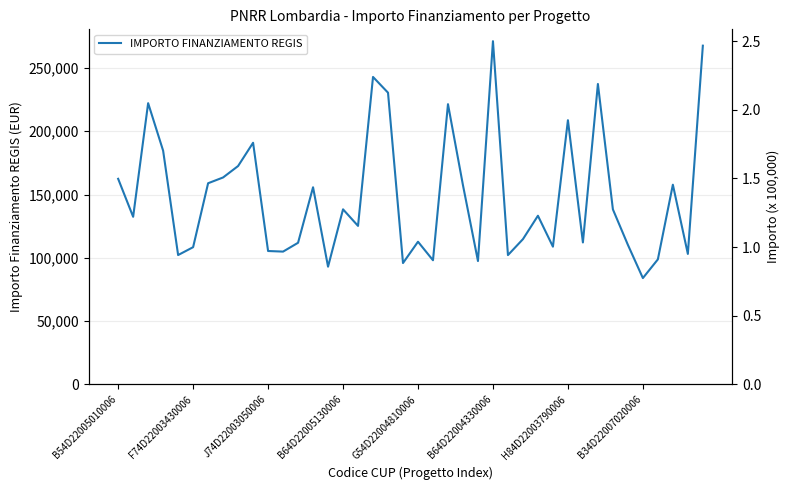

What is the sum of the values at 12 and 8?

284393.4